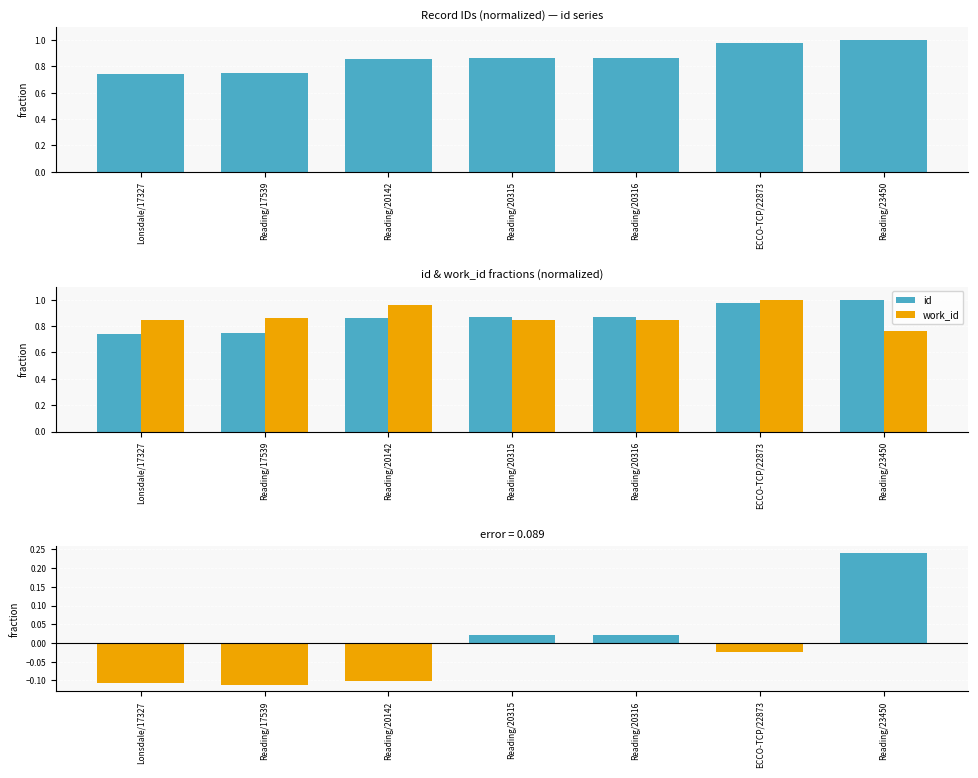

Rank the series at Reading/23450 from lowest to highest value.

id - work_id (normalized), work_id, id